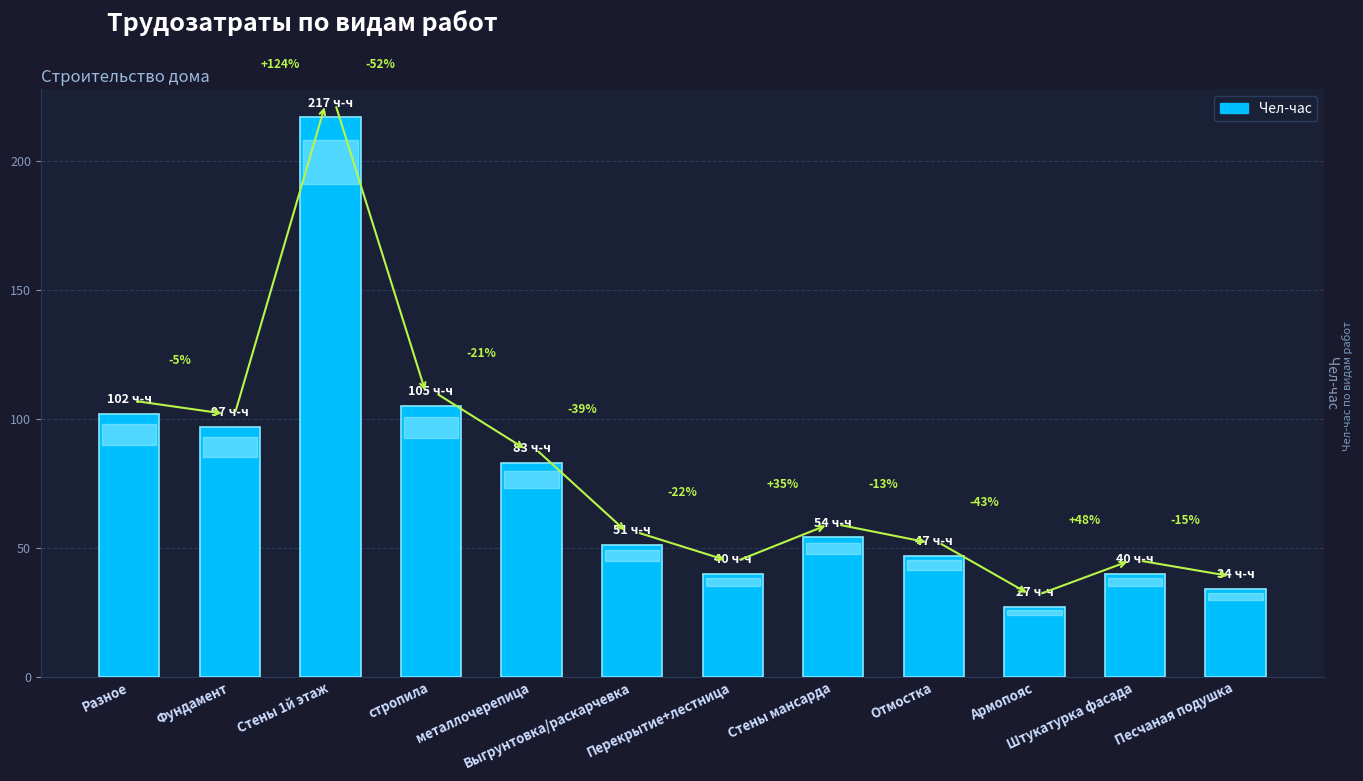

What is the maximum value shown in the chart?

217